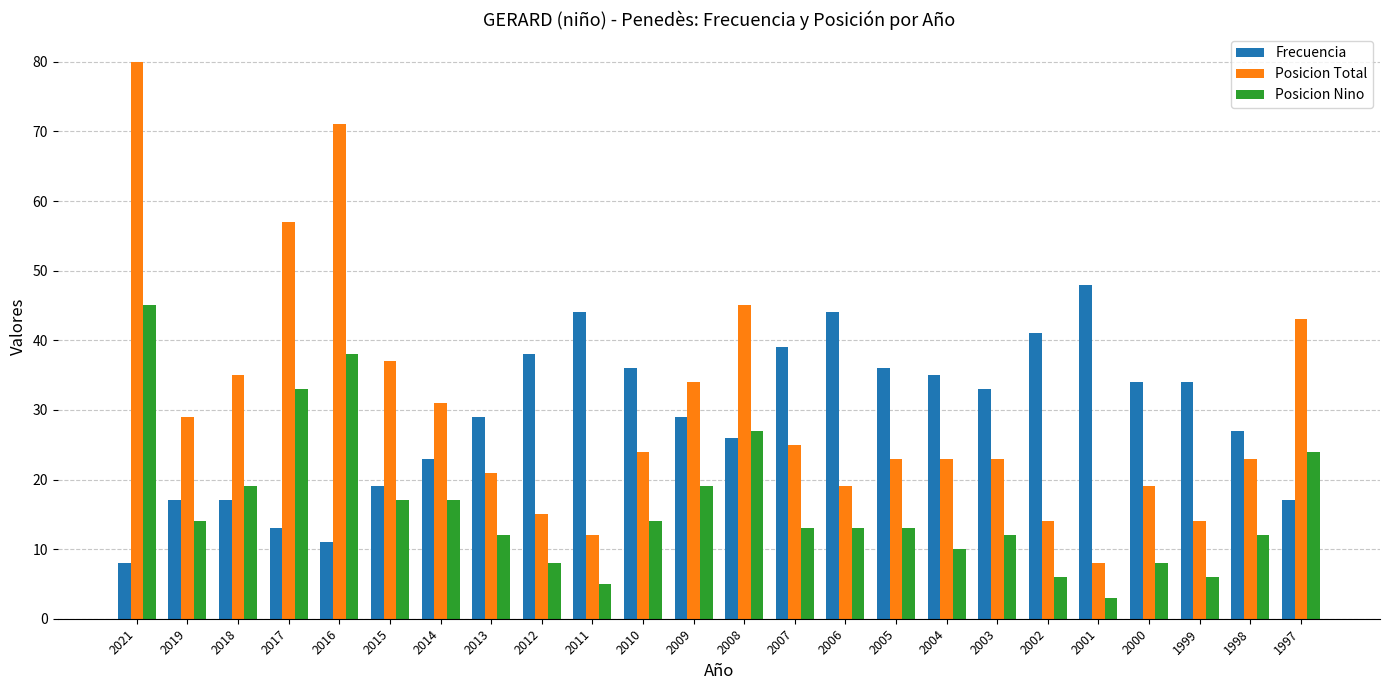

Are the bars grouped side by side (vs. stacked)?

Yes